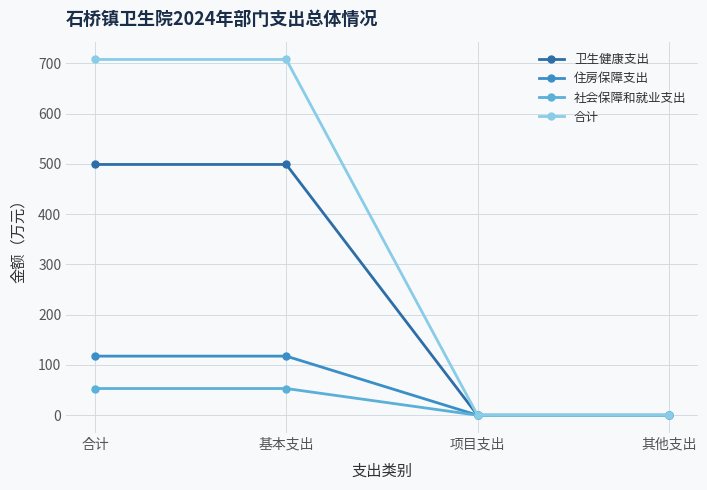

How many series are shown in this chart?

4